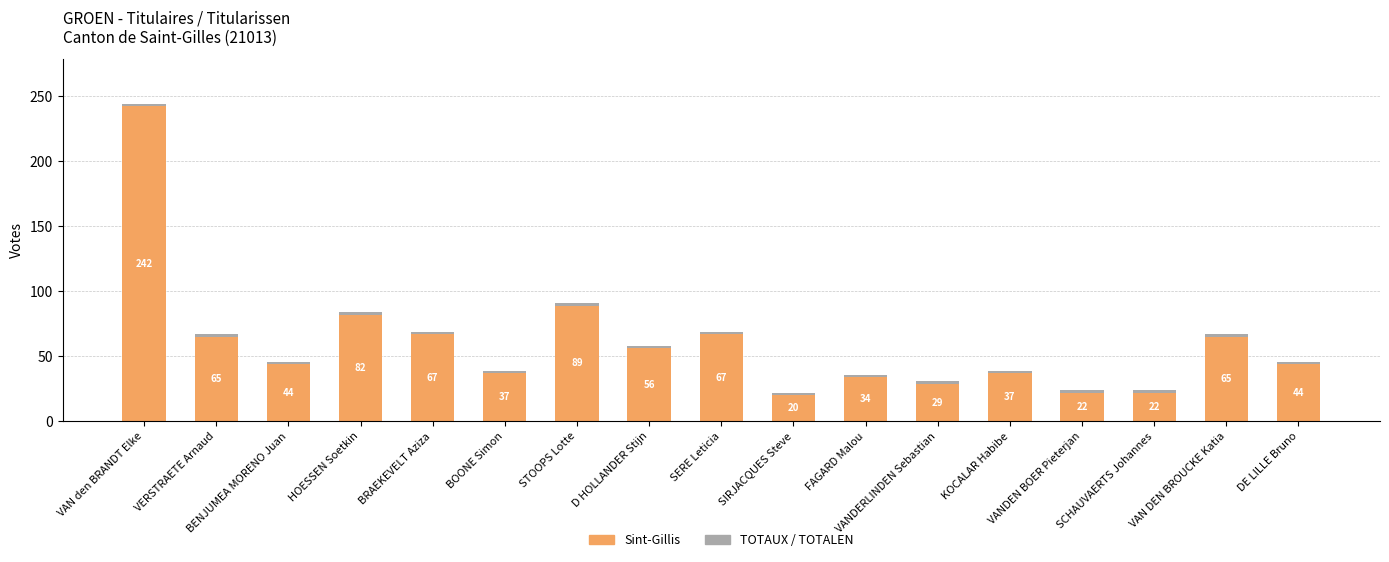

What is the total value across all series at BRAEKEVELT Aziza?

69